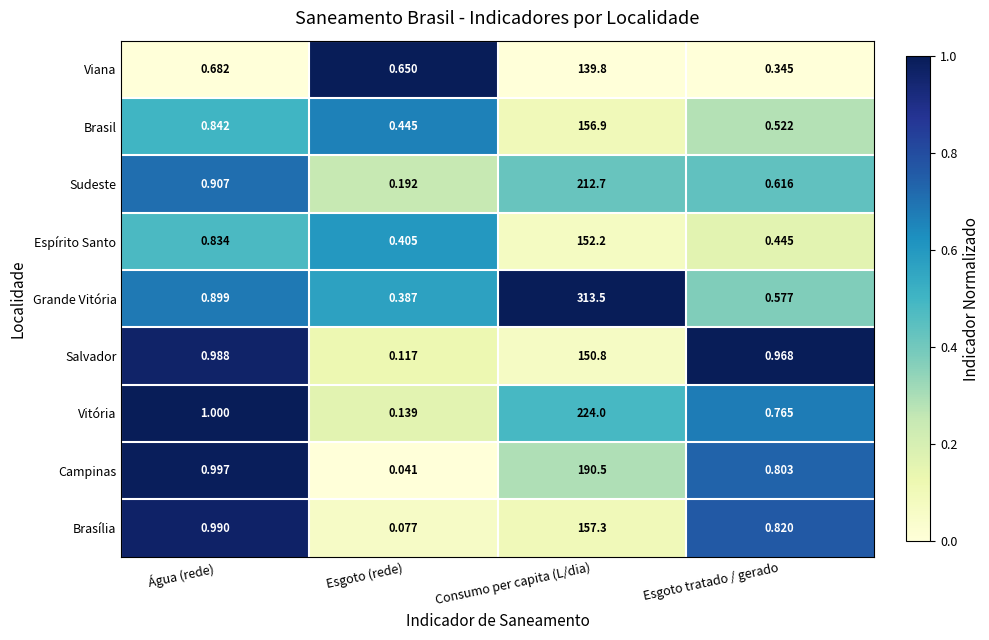

Where is Salvador nearest to the value 75?

Água (rede)